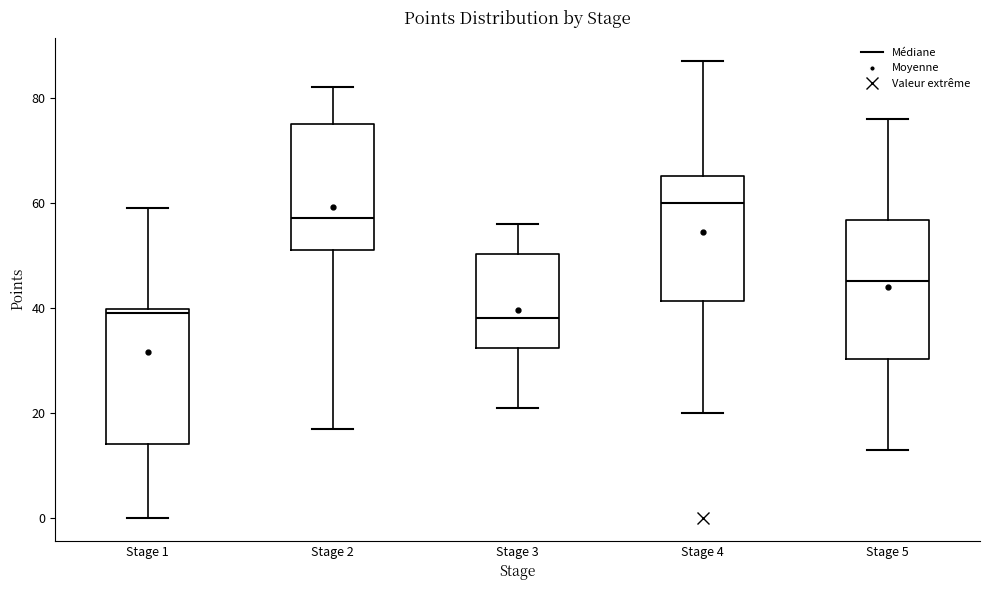

Reading left to right, read every box against the y-axis: the position of its median line, the range the box covers, and the ends of its whiskers. The values are not printed on the chart, so give them approximately, as read against the axis.

Stage 1: median 40 (just below the box's upper edge), box 14 to 40, whiskers 0 to 60
Stage 2: median 58, box 52 to 76, whiskers 18 to 82
Stage 3: median 38, box 32 to 50, whiskers 22 to 56
Stage 4: median 60, box 42 to 66, whiskers 20 to 88
Stage 5: median 46, box 30 to 56, whiskers 14 to 76